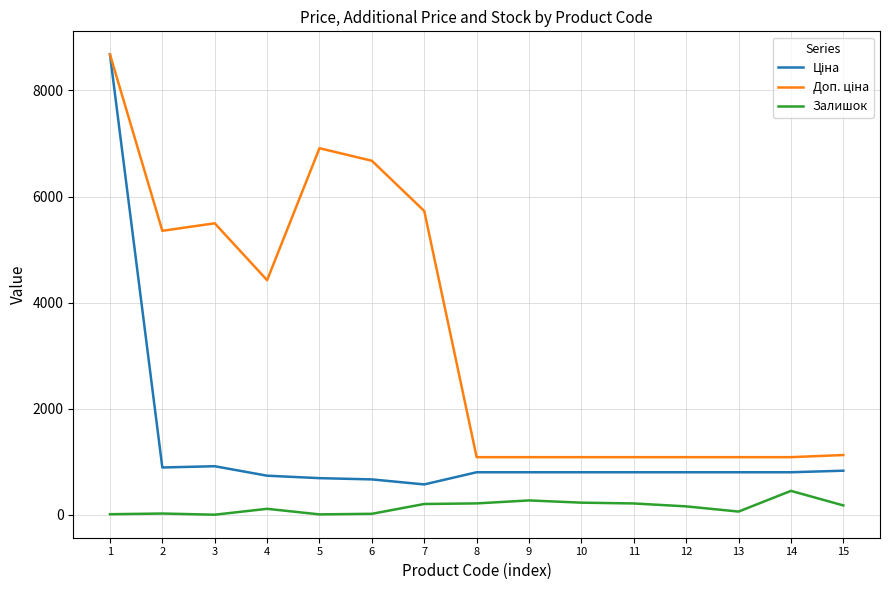

What is the maximum value shown in the chart?

8679.5